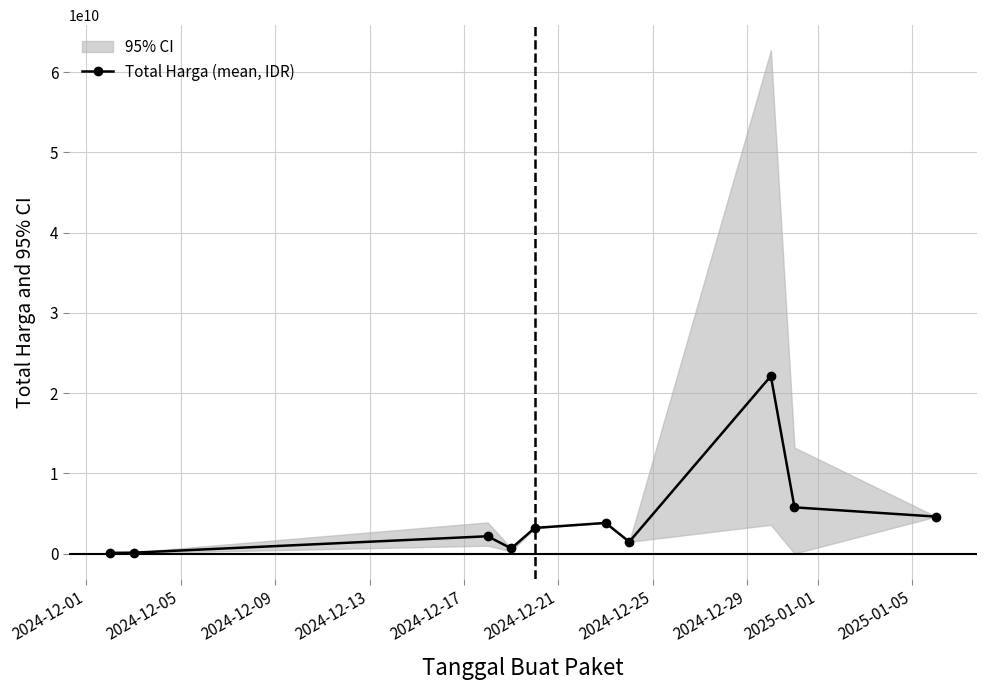

In Total Harga (mean, IDR), how many points are higher than both neighbors (excluding endpoints)?

3